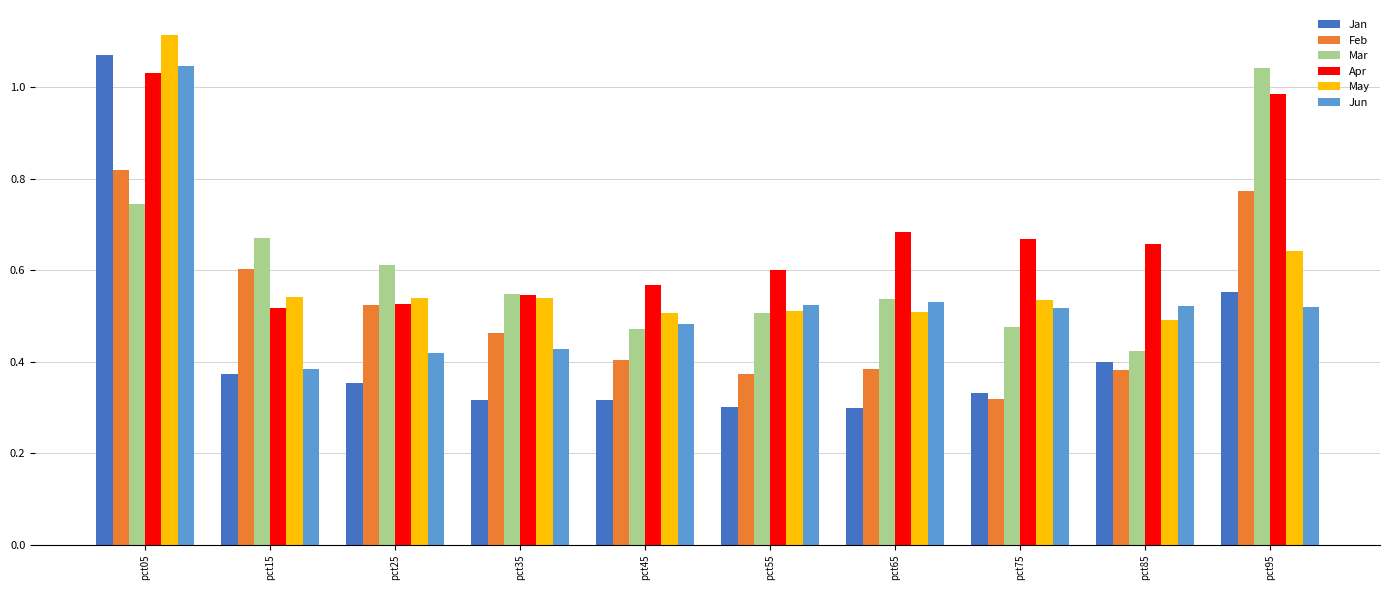

Which series has the largest range (max minus min)?

Jan